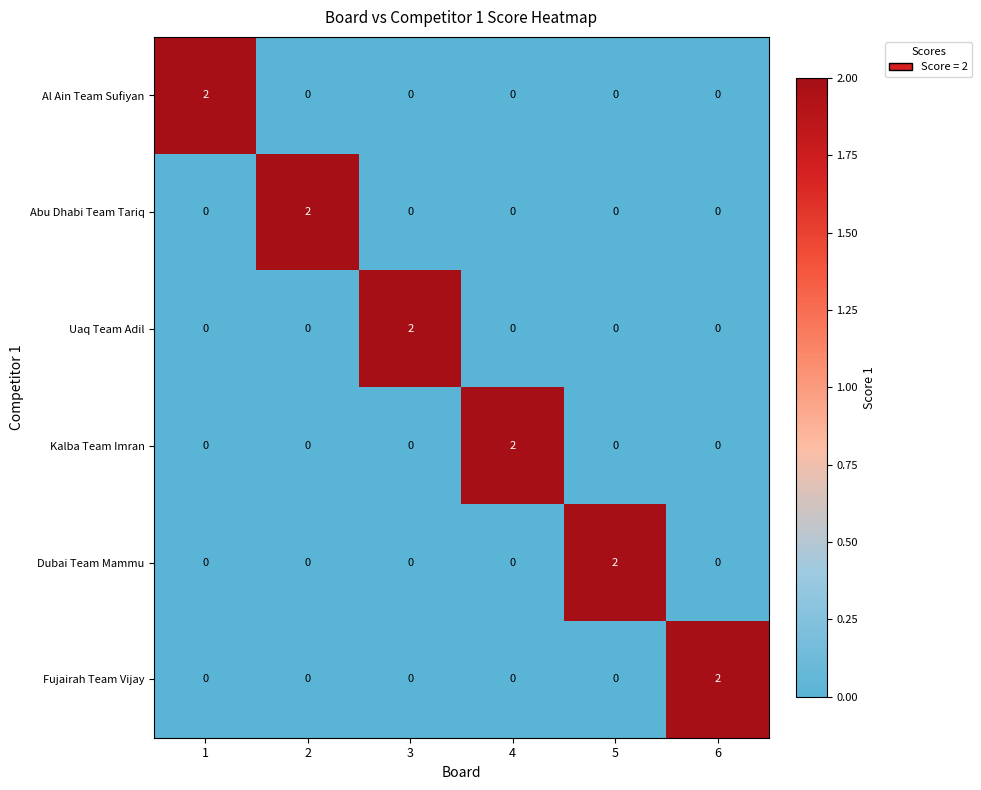

At which label does Fujairah Team Vijay reach its peak?

6